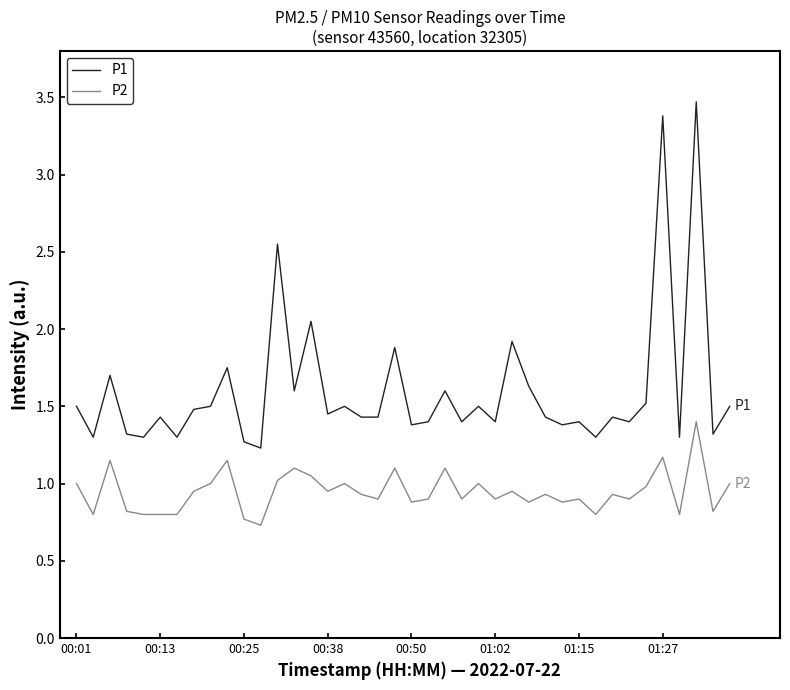

What is the minimum value shown in the chart?

0.7